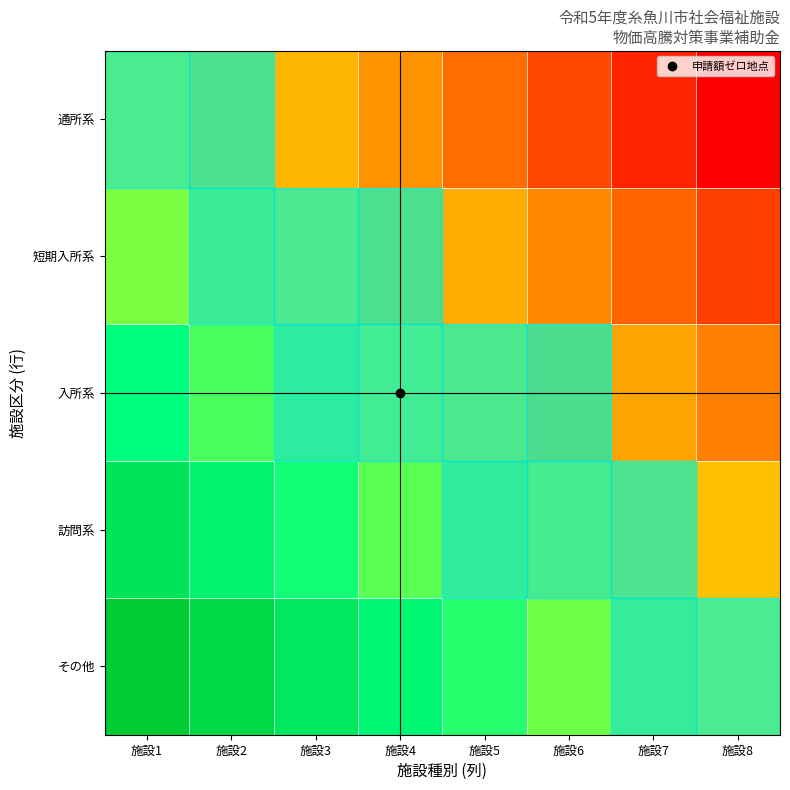

At which category is the sum across all series the highest?

施設1